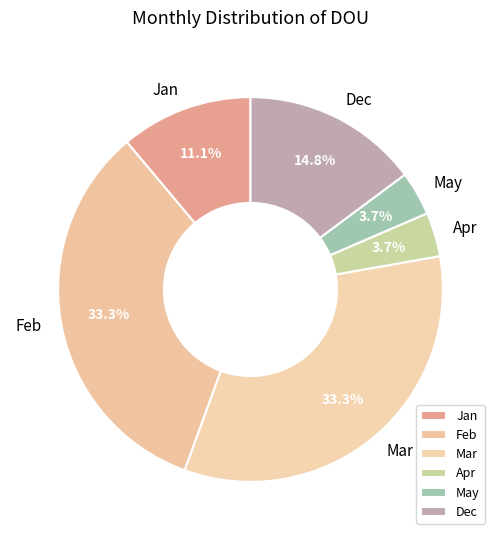

Between Mar and Jan, which is larger?

Mar